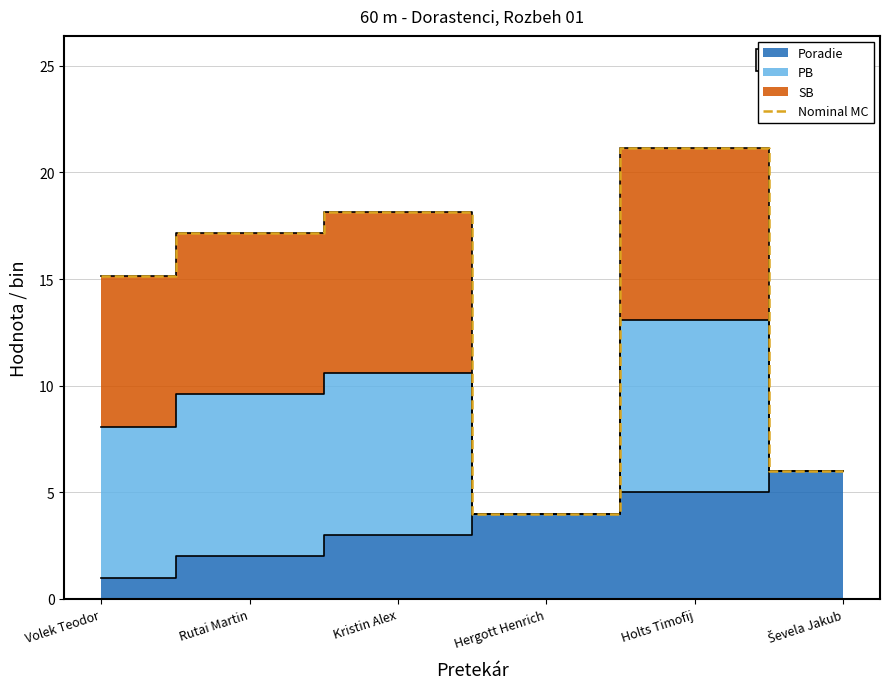

What position from the left is Hergott Henrich?

4